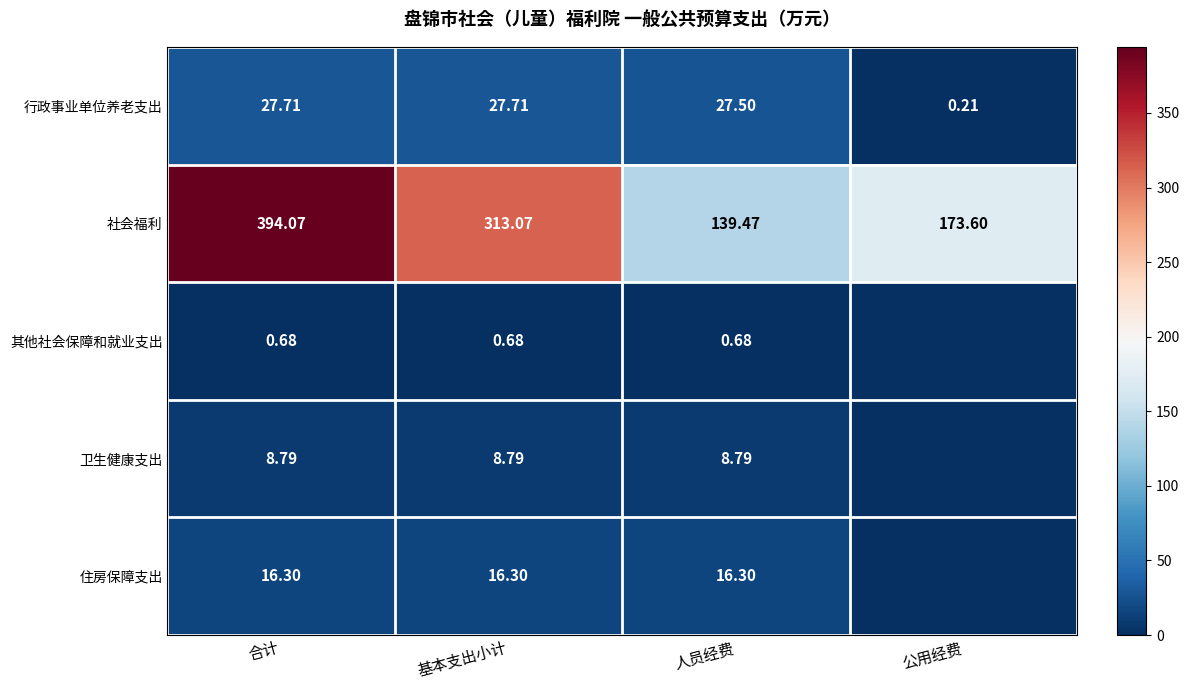

At 基本支出小计, list the series in order from largest to smallest.

社会福利, 行政事业单位养老支出, 住房保障支出, 卫生健康支出, 其他社会保障和就业支出